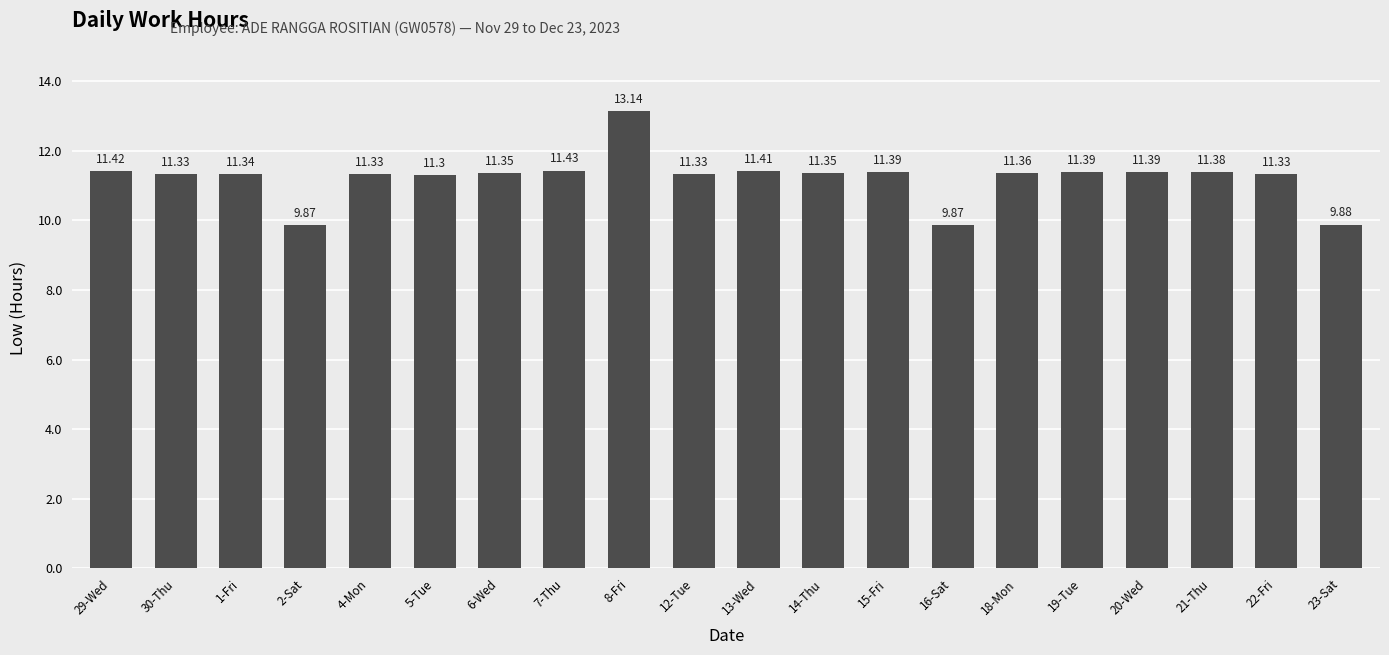

What is the difference between the second highest and second lowest values?

1.6